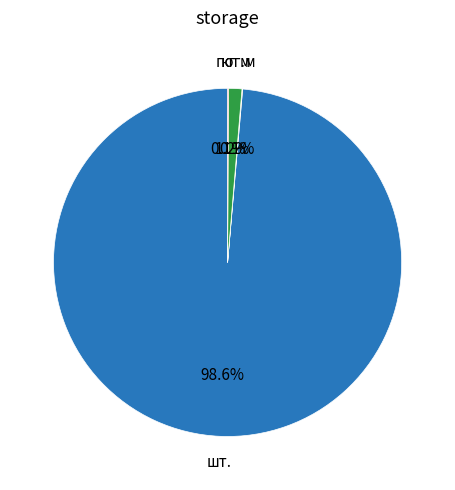

Is there a majority slice in this chart?

Yes